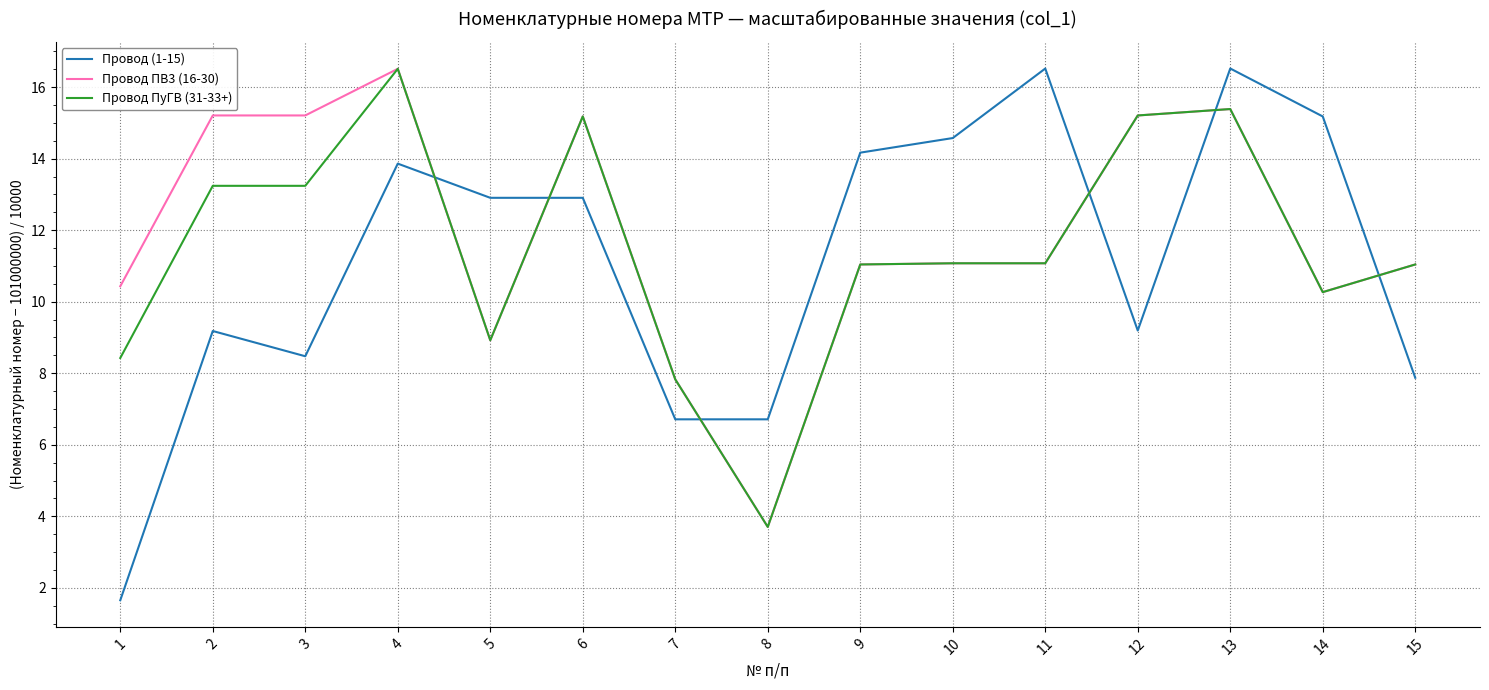

At 1, list the series in order from largest to smallest.

Провод ПВ3 (16-30), Провод ПуГВ (31-33+), Провод (1-15)